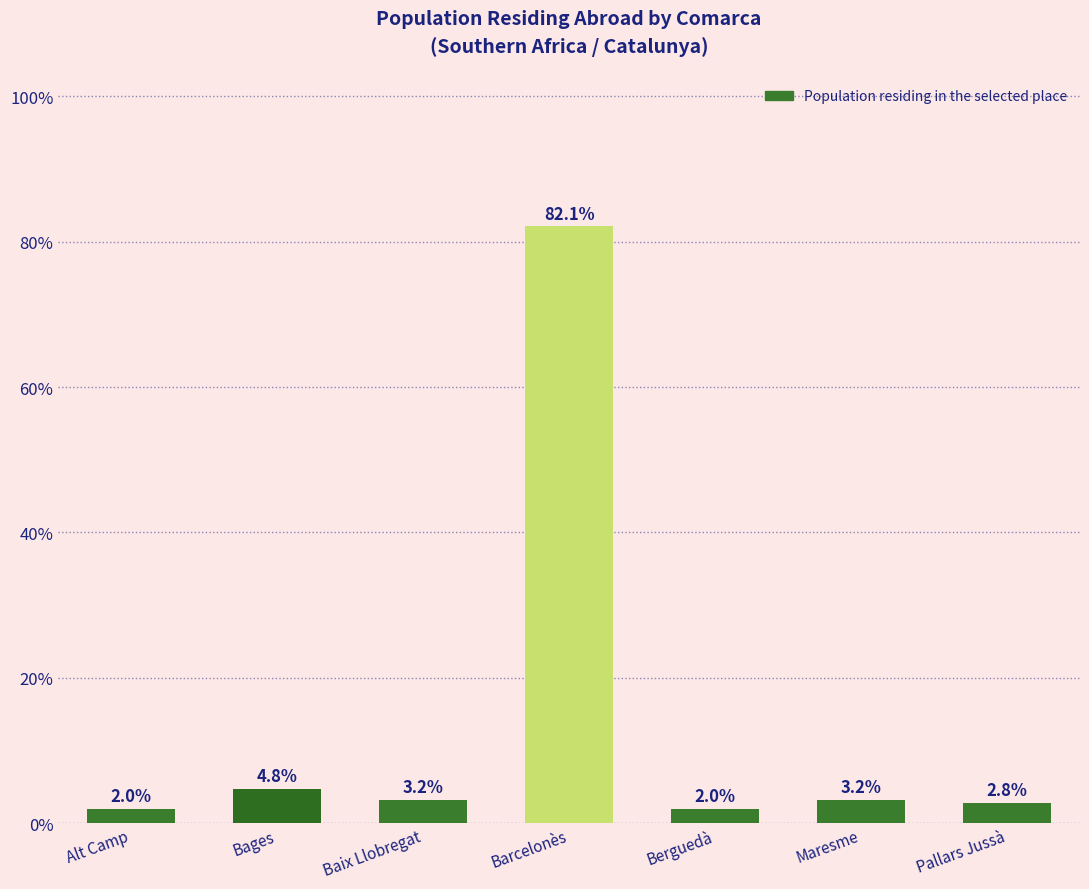

Which has a higher value, Bages or Alt Camp?

Bages